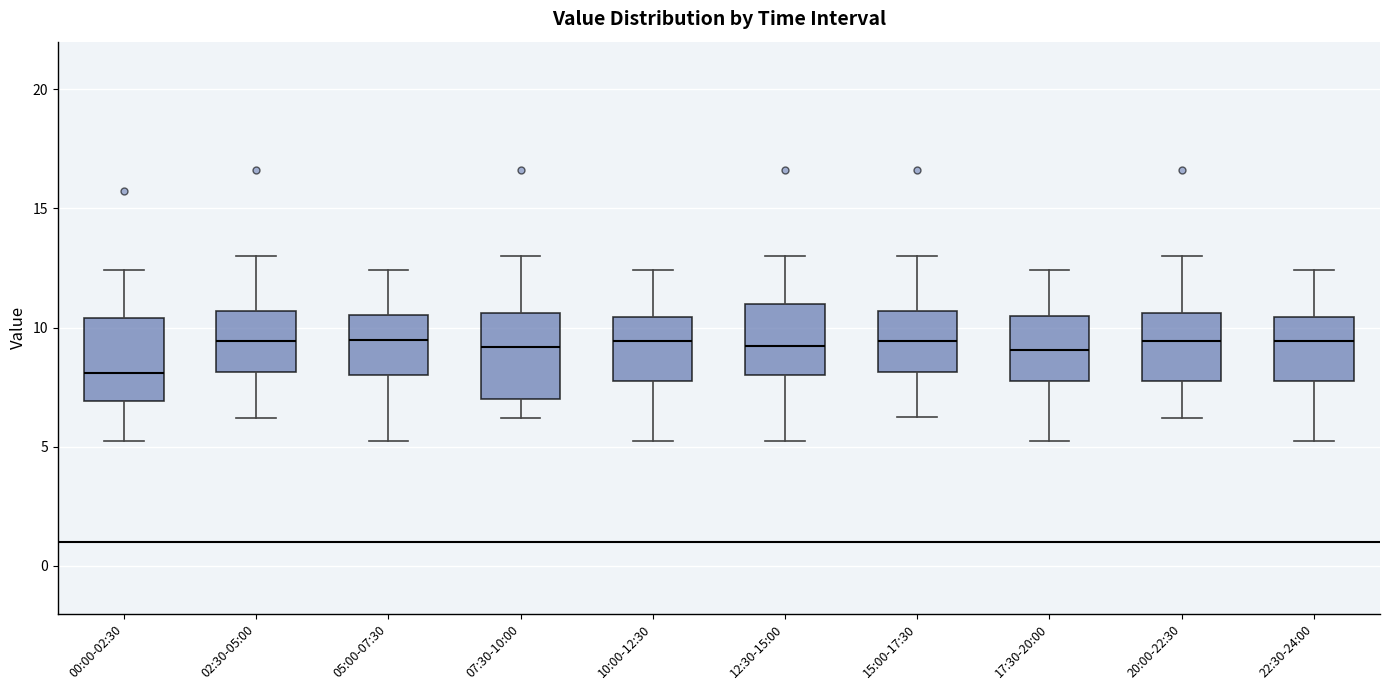

Which box has the lowest median line?

00:00-02:30